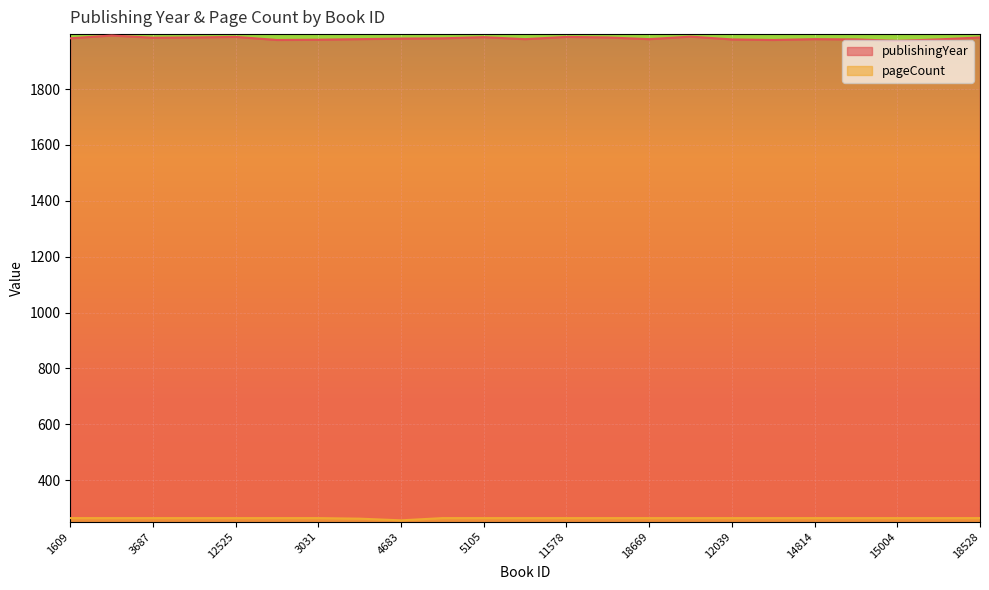

What are all the series names shown in the legend?

publishingYear, pageCount